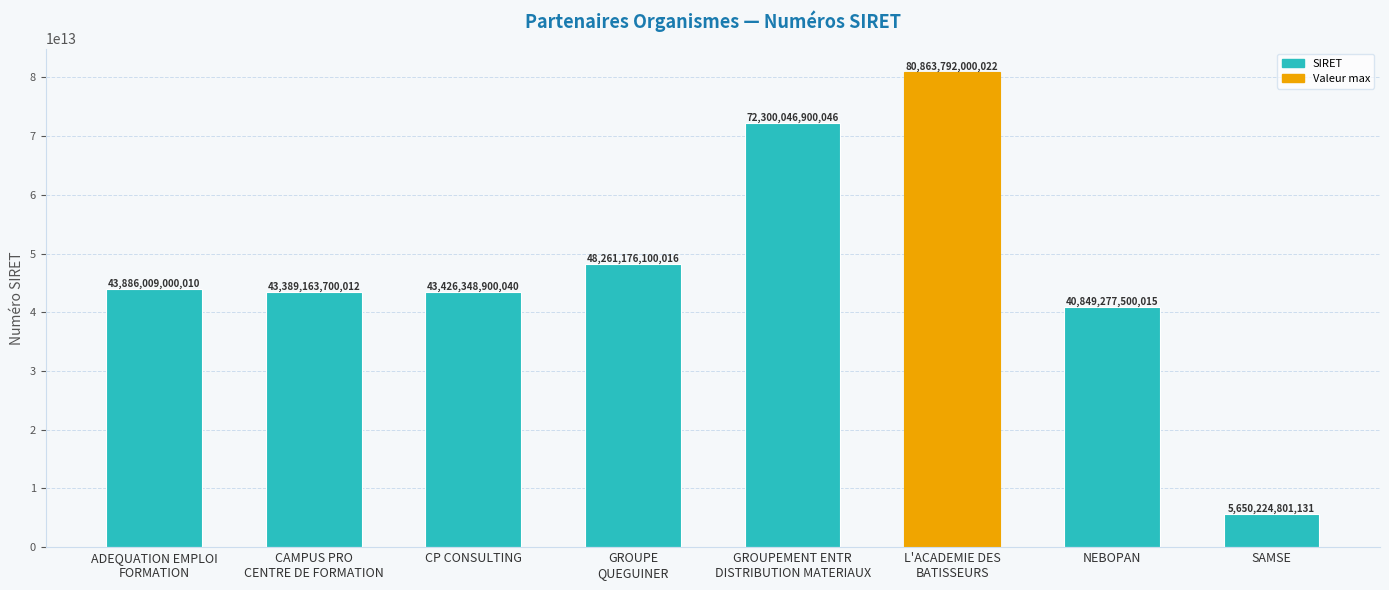

Approximately how many times larger is the value at NEBOPAN compared to ADEQUATION EMPLOI
FORMATION?

0.9